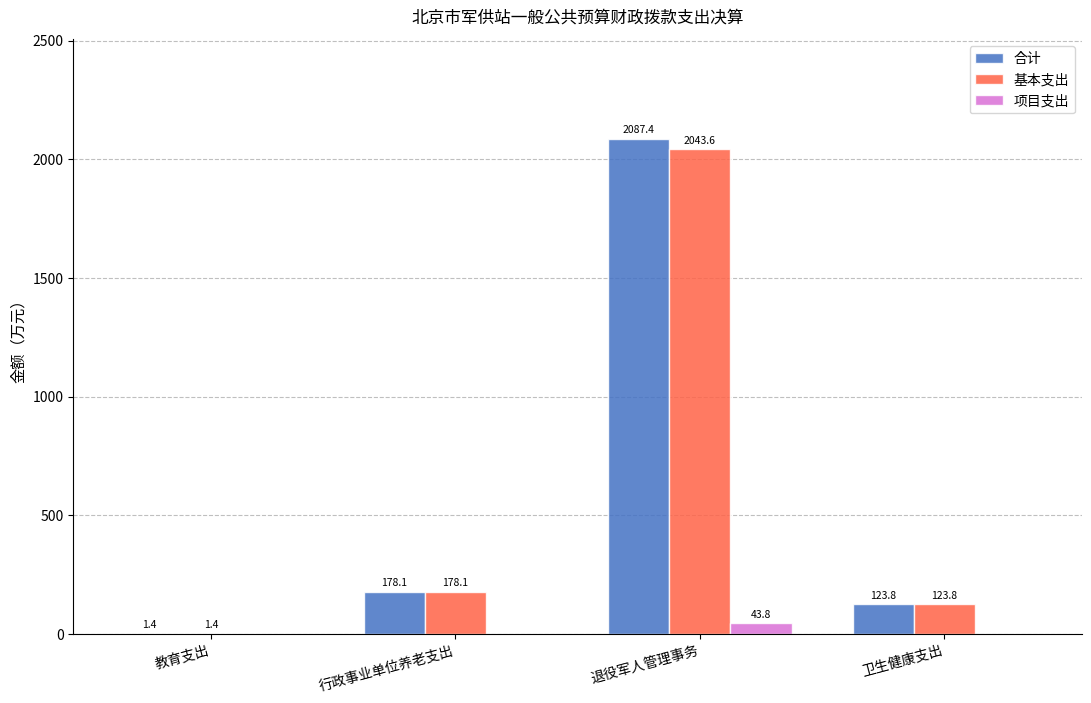

Is the value of 项目支出 at 教育支出 greater than the value of 基本支出 at 退役军人管理事务?

No